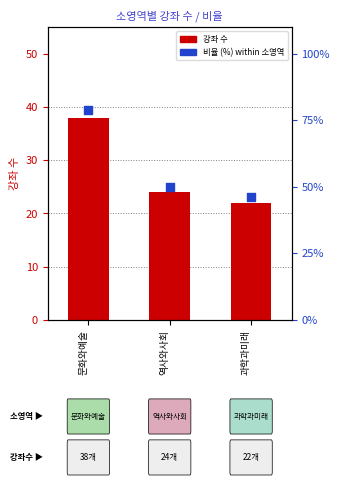

What are all the series names shown in the legend?

강좌 수, 비율 (%)